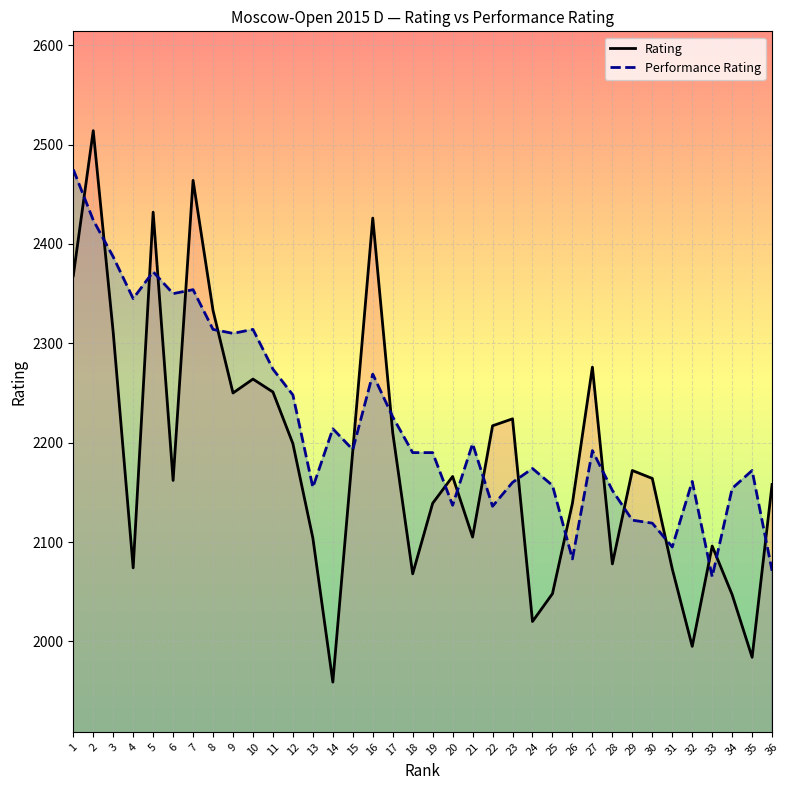

Reading right to left, extract all data points from this chart.

Rating: 2158	1984	2047	2096	1995	2073	2164	2172	2078	2276	2139	2048	2020	2224	2217	2105	2166	2139	2068	2210	2426	2192	1959	2104	2199	2251	2264	2250	2333	2464	2162	2432	2074	2311	2514	2368
Performance Rating: 2071	2172	2154	2065	2161	2095	2119	2122	2152	2192	2083	2157	2174	2160	2136	2199	2137	2190	2190	2226	2269	2193	2214	2155	2248	2274	2314	2310	2314	2354	2350	2372	2345	2387	2424	2475